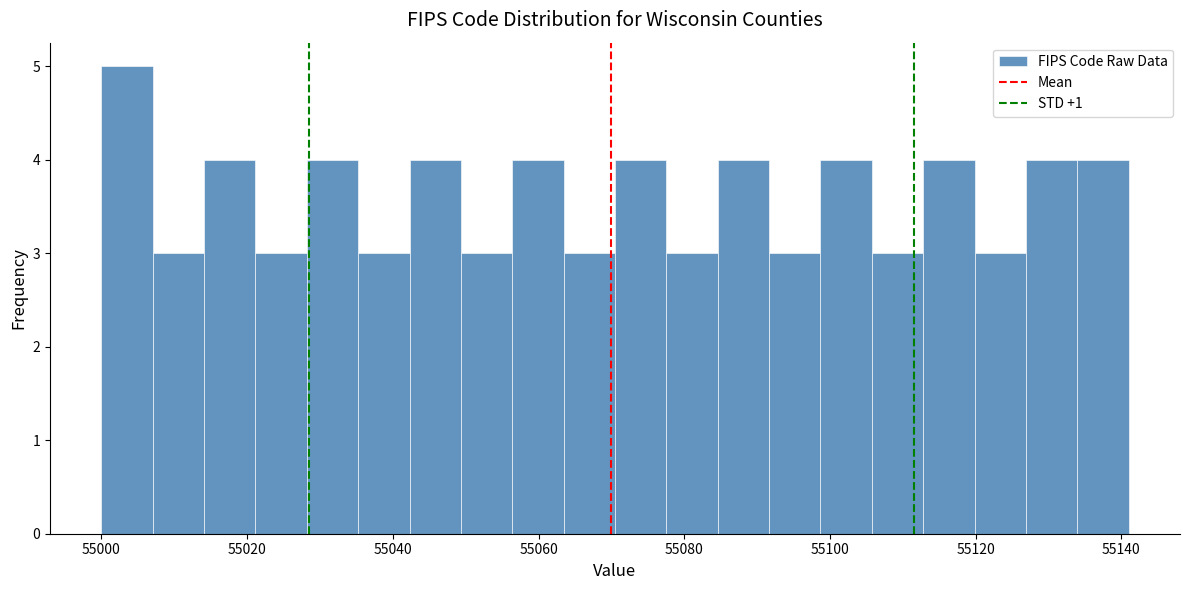

Around what value on the x-axis is the tallest bar? Give the approximate position of its centre, as read against the axis.

55004